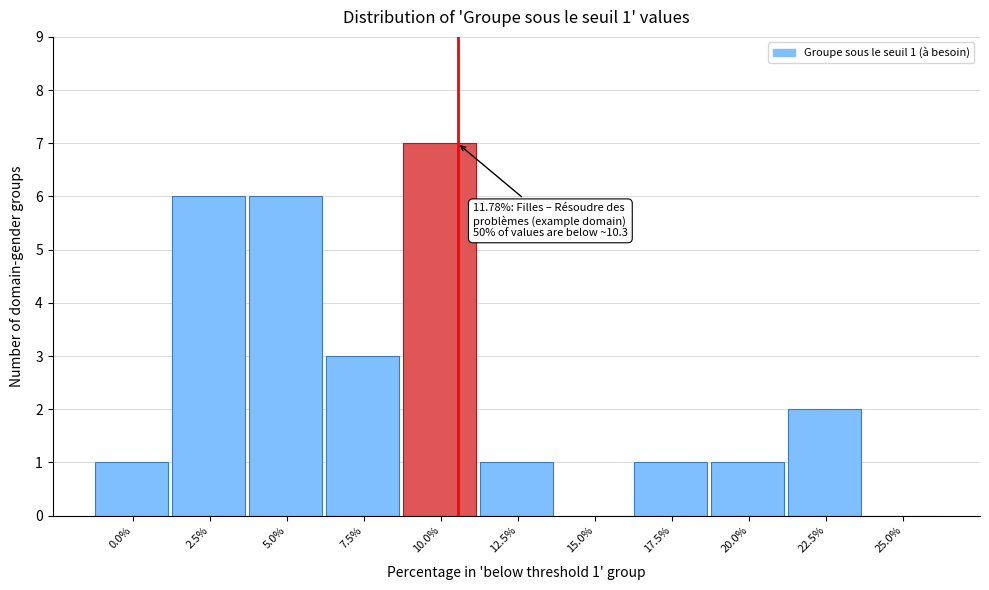

Reading left to right, transcribe all the data shown in this chart.

0.0%=1	2.5%=6	5.0%=6	7.5%=3	10.0%=7	12.5%=1	15.0%=0	17.5%=1	20.0%=1	22.5%=2	25.0%=0